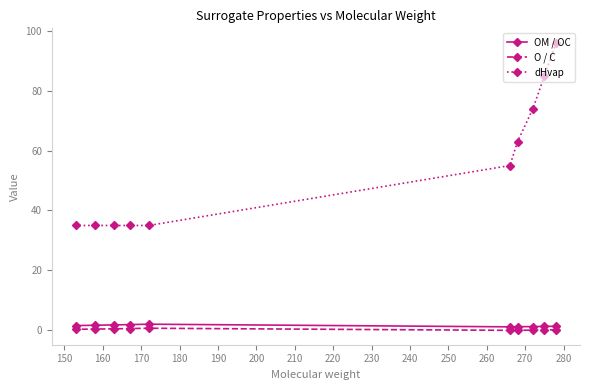

What is the lowest value of the dHvap series?

35.0